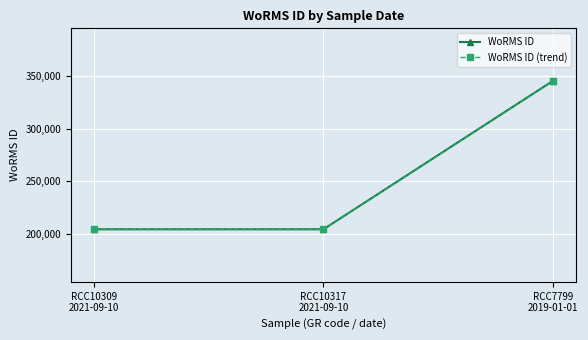

What is the minimum value shown in the chart?

204023.8